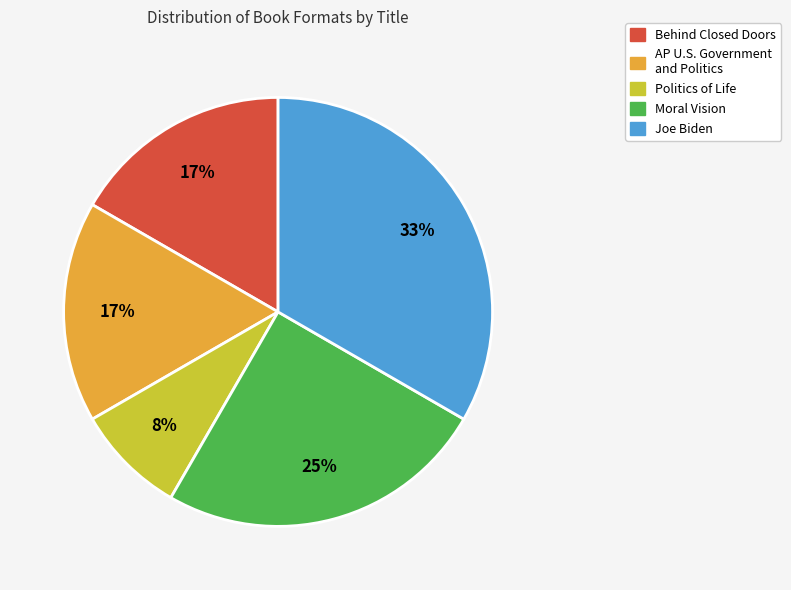

What is the smallest slice in the pie chart?

Politics of Life